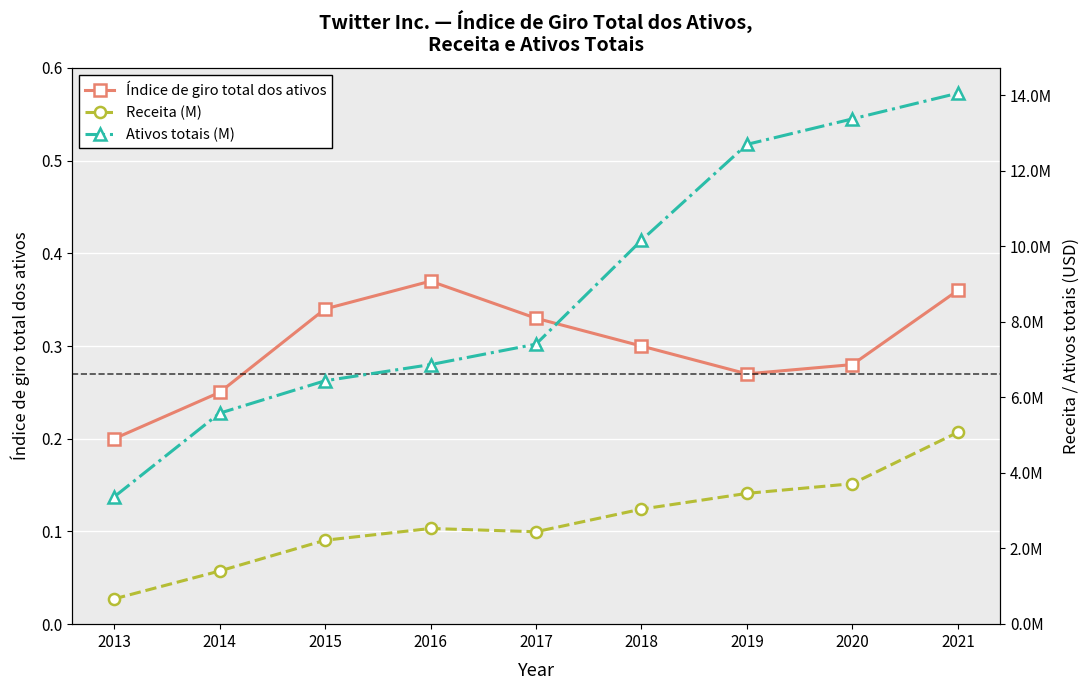

The value of Receita (M) at 2016 is 898446.7. True or false?

False